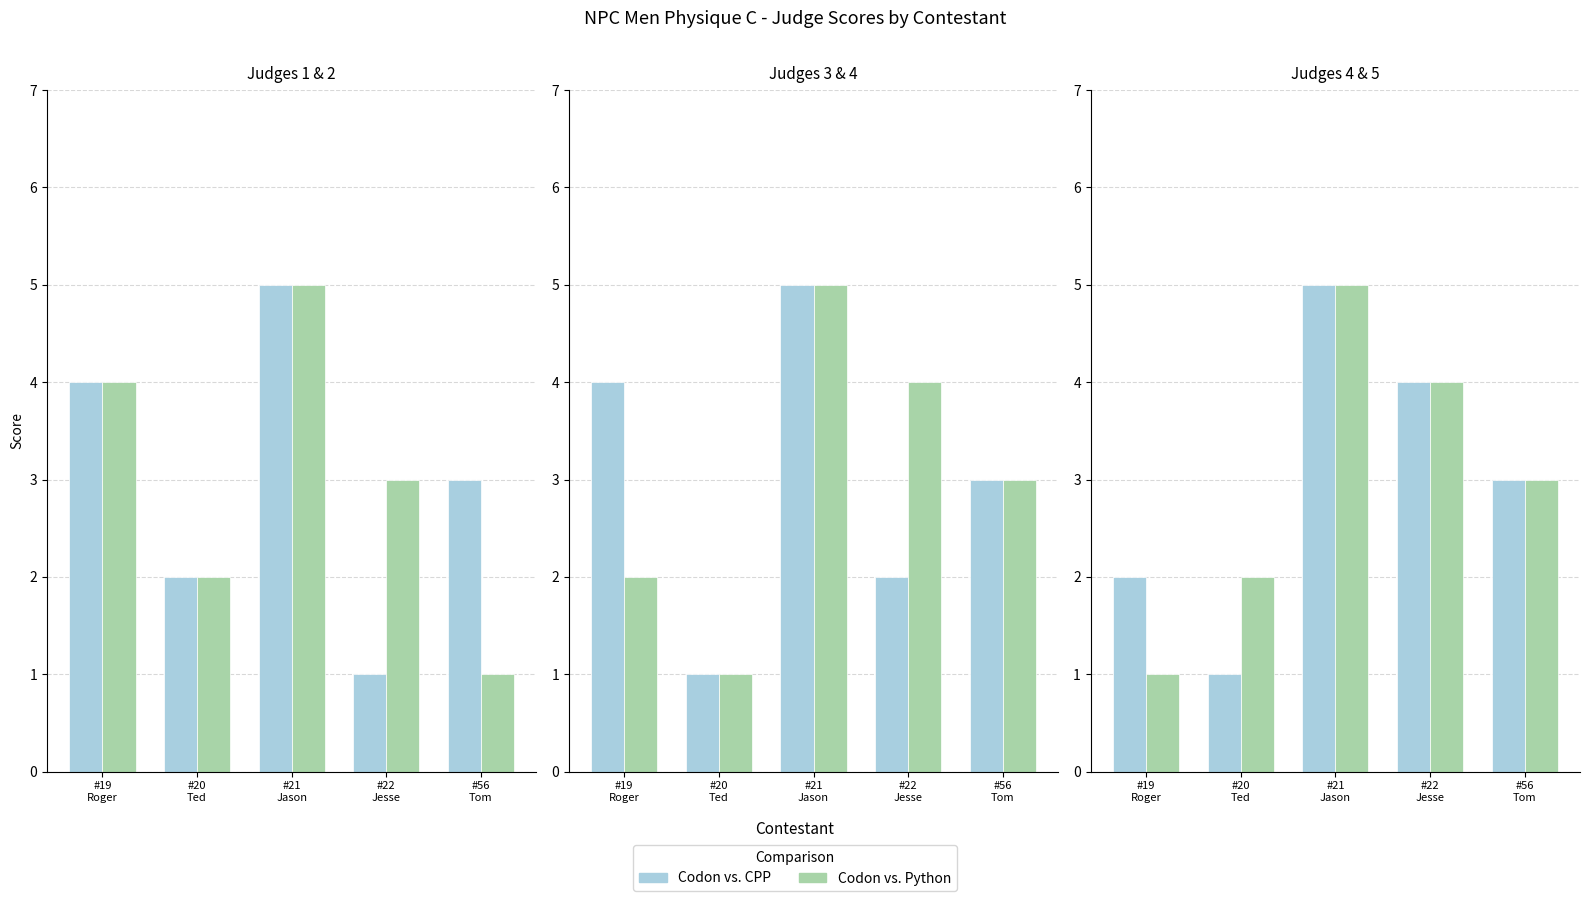

Read the Codon vs. CPP value at #20
Ted.

1